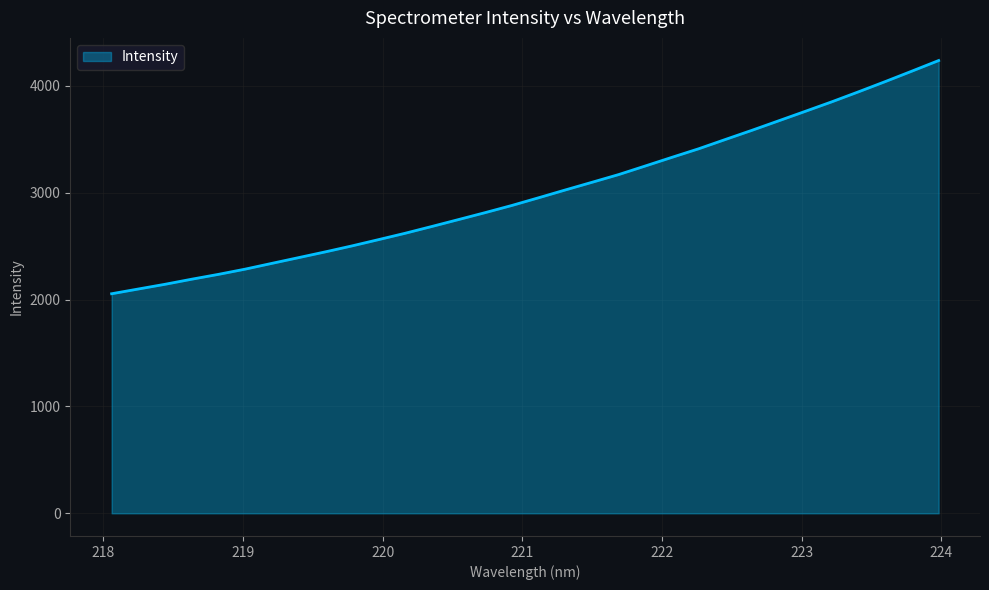

What is the greatest value displayed?

4236.8